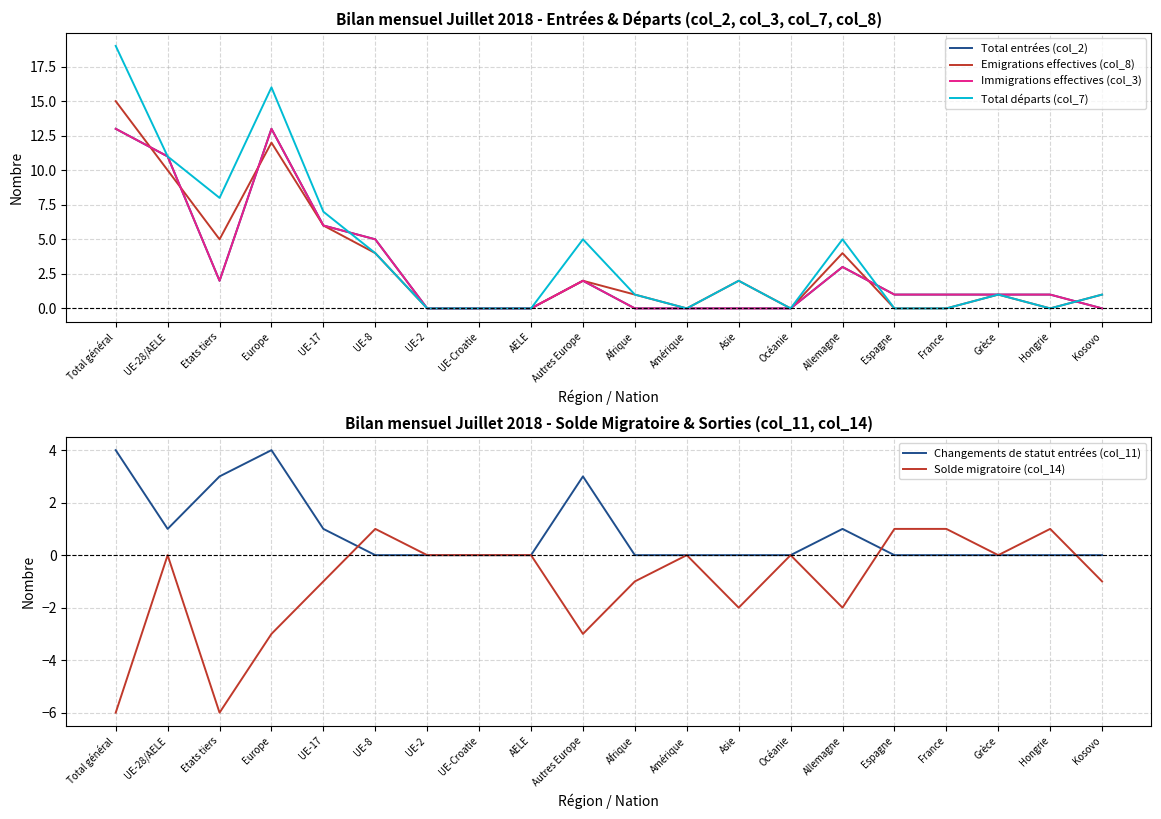

Rank the categories by Total départs (col_7) value from highest to lowest.

Total général, Europe, UE-28/AELE, Etats tiers, UE-17, Autres Europe, Allemagne, UE-8, Asie, Afrique, Grèce, Kosovo, UE-2, UE-Croatie, AELE, Amérique, Océanie, Espagne, France, Hongrie